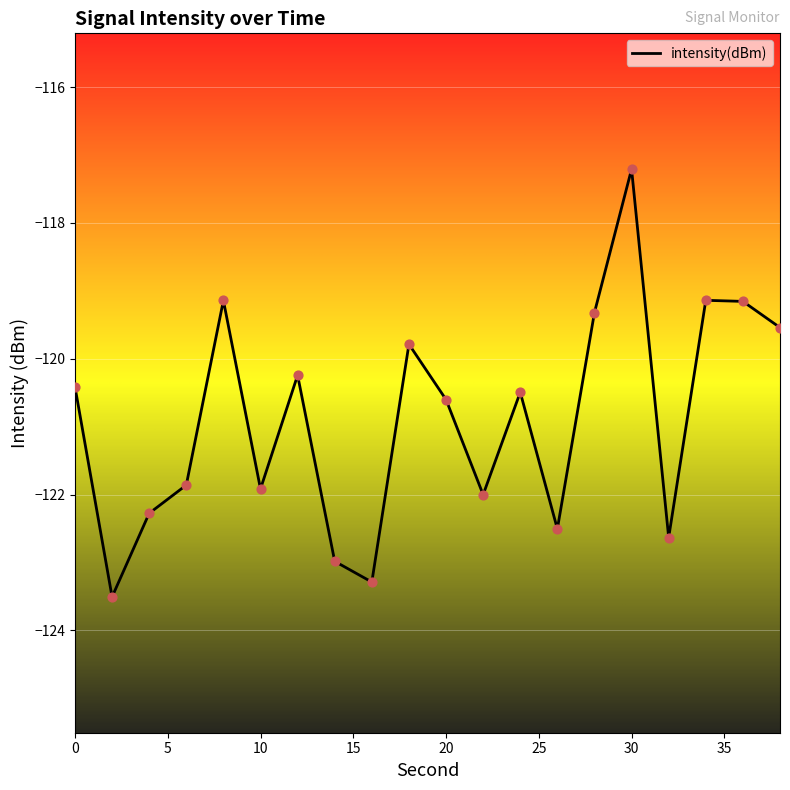

What is the difference between the maximum and minimum values?

6.3